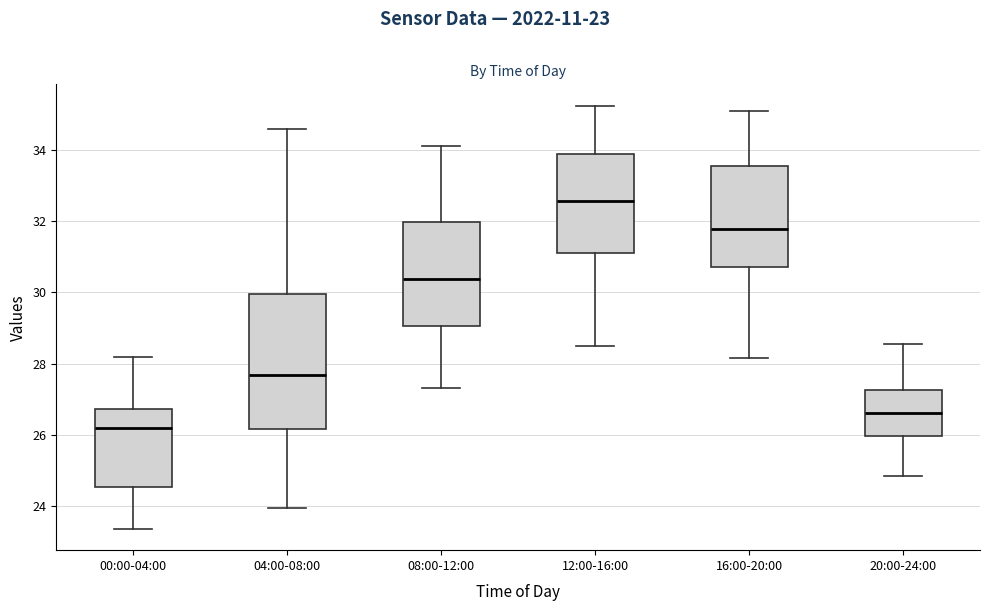

Reading left to right, read every box against the y-axis: the position of its median line, the range the box covers, and the ends of its whiskers. The values are not printed on the chart, so give them approximately, as read against the axis.

00:00-04:00: median 26.2, box 24.6 to 26.8, whiskers 23.4 to 28.2
04:00-08:00: median 27.6, box 26.2 to 30.0, whiskers 24.0 to 34.6
08:00-12:00: median 30.4, box 29.0 to 32.0, whiskers 27.4 to 34.2
12:00-16:00: median 32.6, box 31.2 to 33.8, whiskers 28.6 to 35.2
16:00-20:00: median 31.8, box 30.8 to 33.6, whiskers 28.2 to 35.2
20:00-24:00: median 26.6, box 26.0 to 27.2, whiskers 24.8 to 28.6